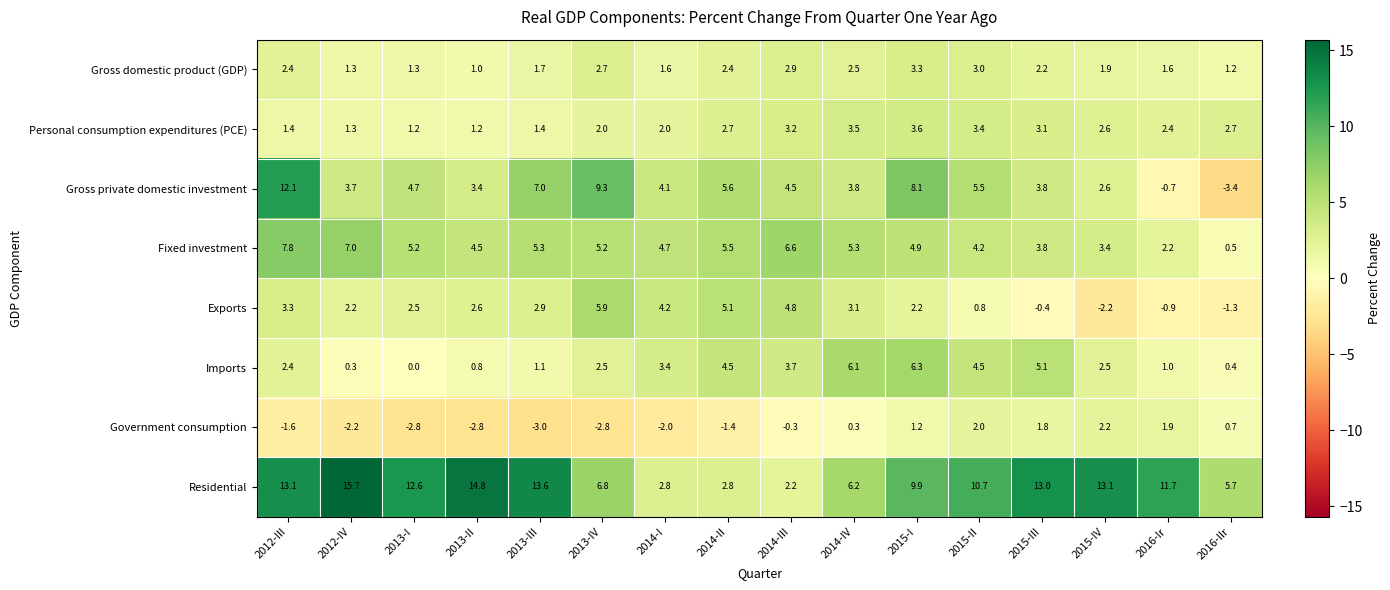

At which category is the sum across all series the highest?

2012-III